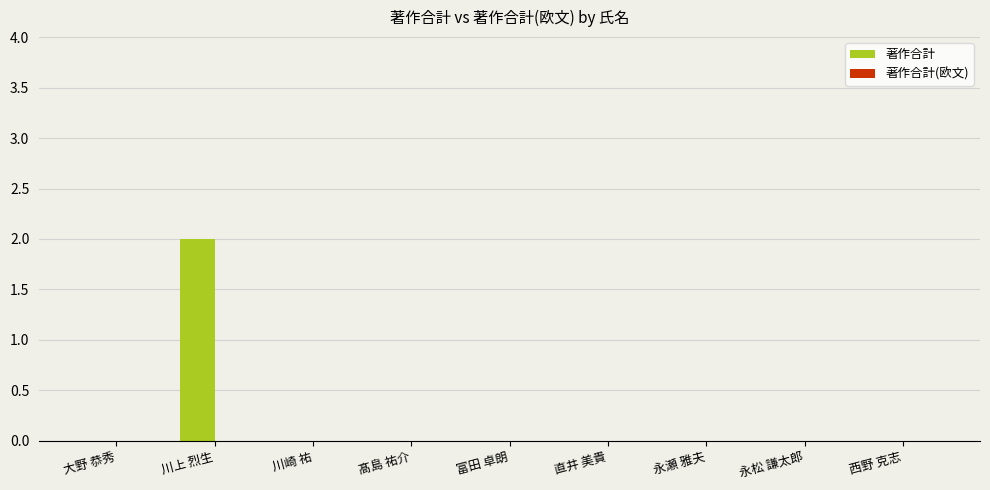

Is it true that the value at 富田 卓朗 is 0?

True